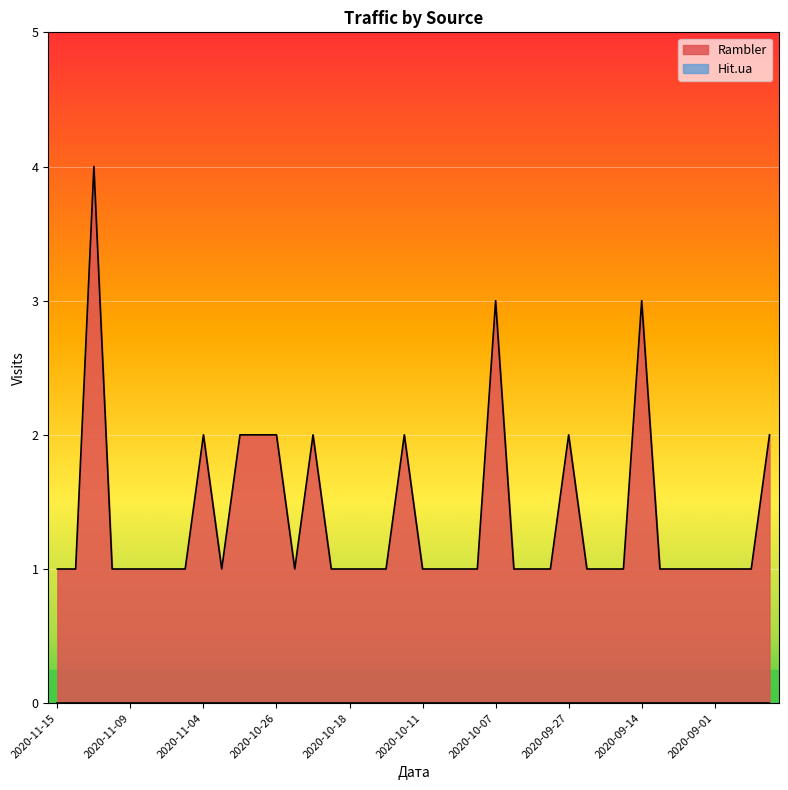

Reading left to right, transcribe all the data shown in this chart.

1	1	4	1	1	1	1	1	2	1	2	2	2	1	2	1	1	1	1	2	1	1	1	1	3	1	1	1	2	1	1	1	3	1	1	1	1	1	1	2